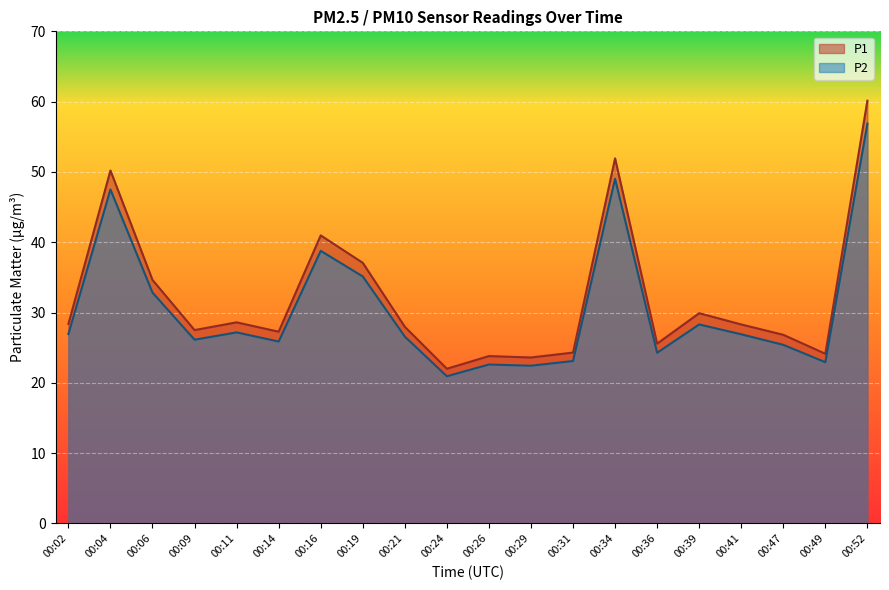

The value of P1 at 00:26 is 23.8. True or false?

True